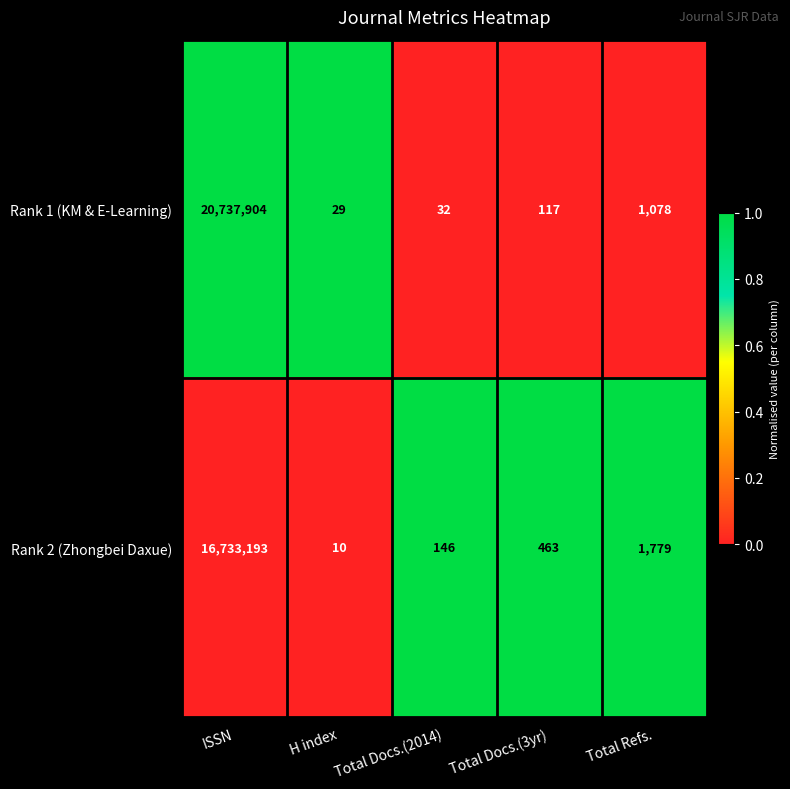

Reading right to left, transcribe all the data shown in this chart.

Rank 1 (KM & E-Learning): 1078	117	32	29	20737904
Rank 2 (Zhongbei Daxue): 1779	463	146	10	16733193